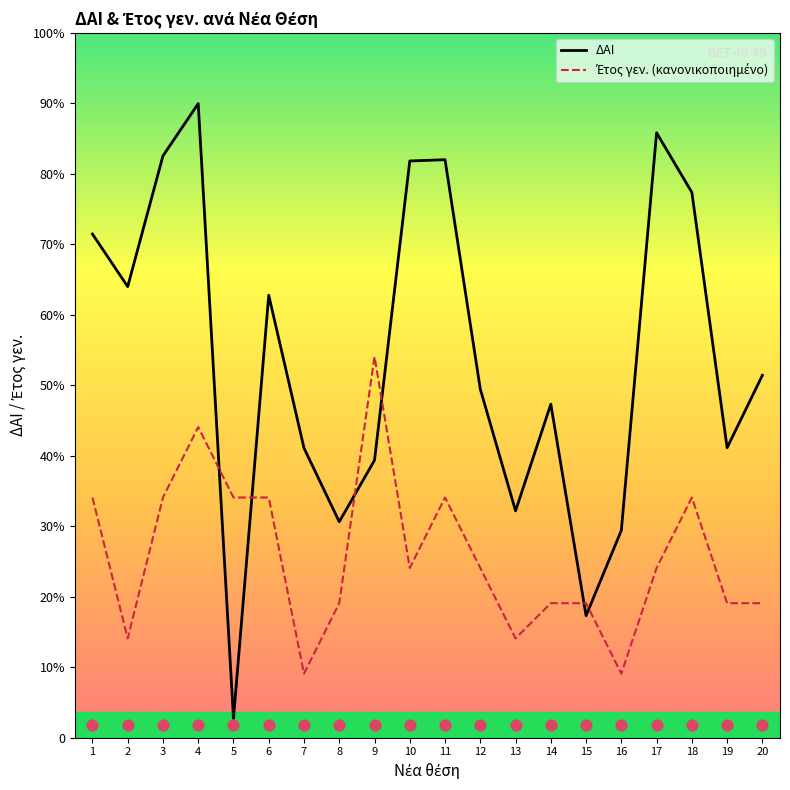

Which series has the widest spread of Y values?

ΔΑΙ